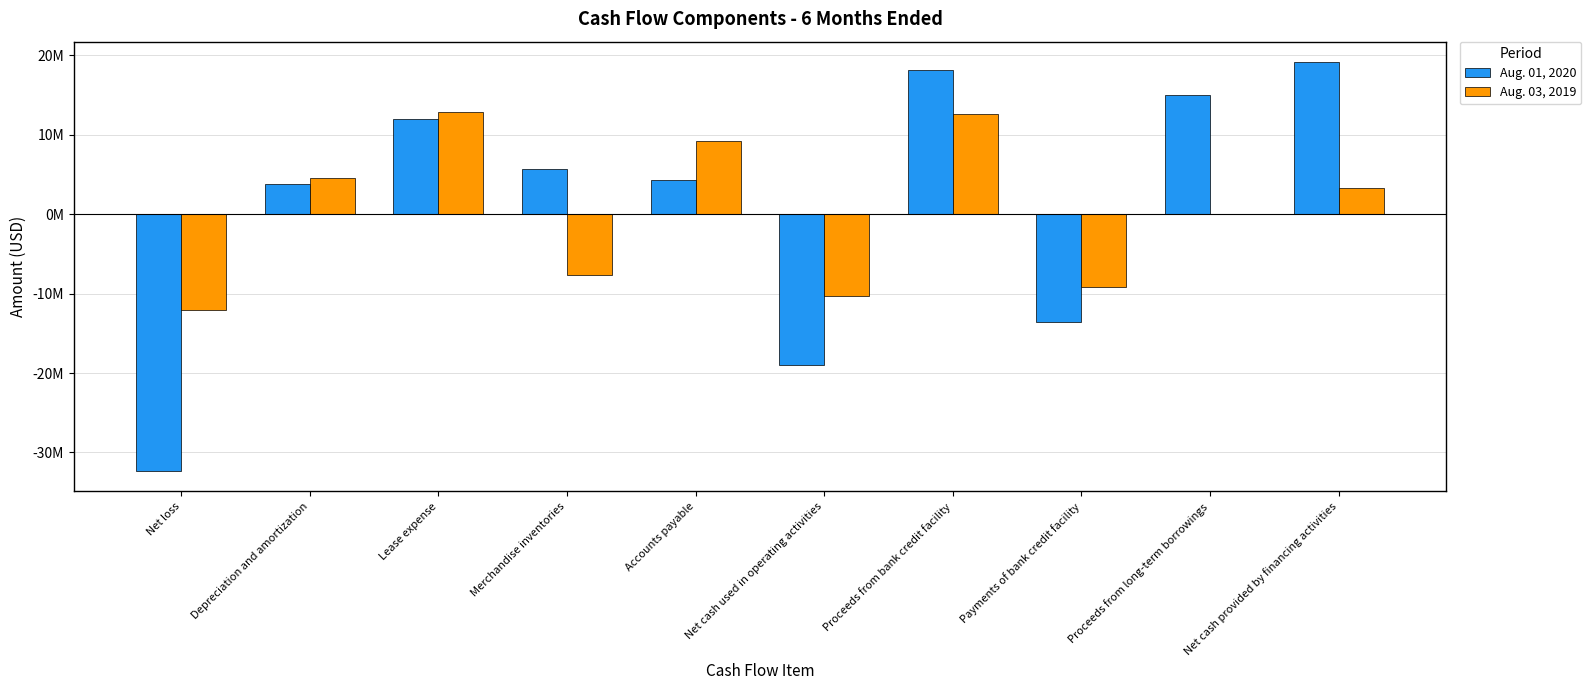

What is the sum of the Aug. 03, 2019 values at Accounts payable and Net cash provided by financing activities?

12633000